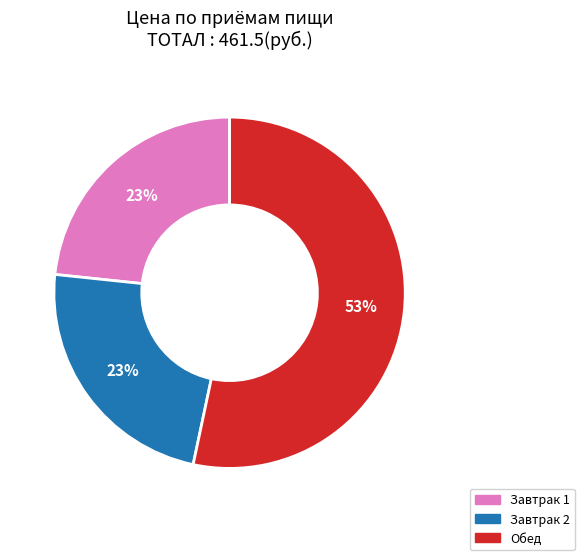

Count the number of slices in the pie.

3